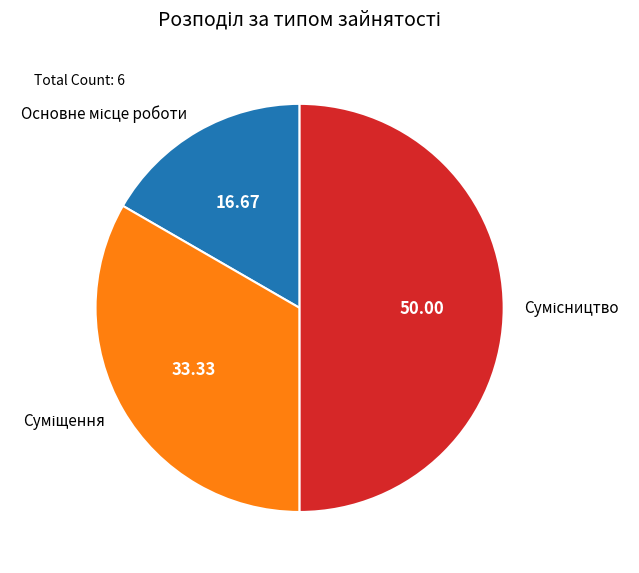

Is it true that Суміщення is 43% of the pie?

False